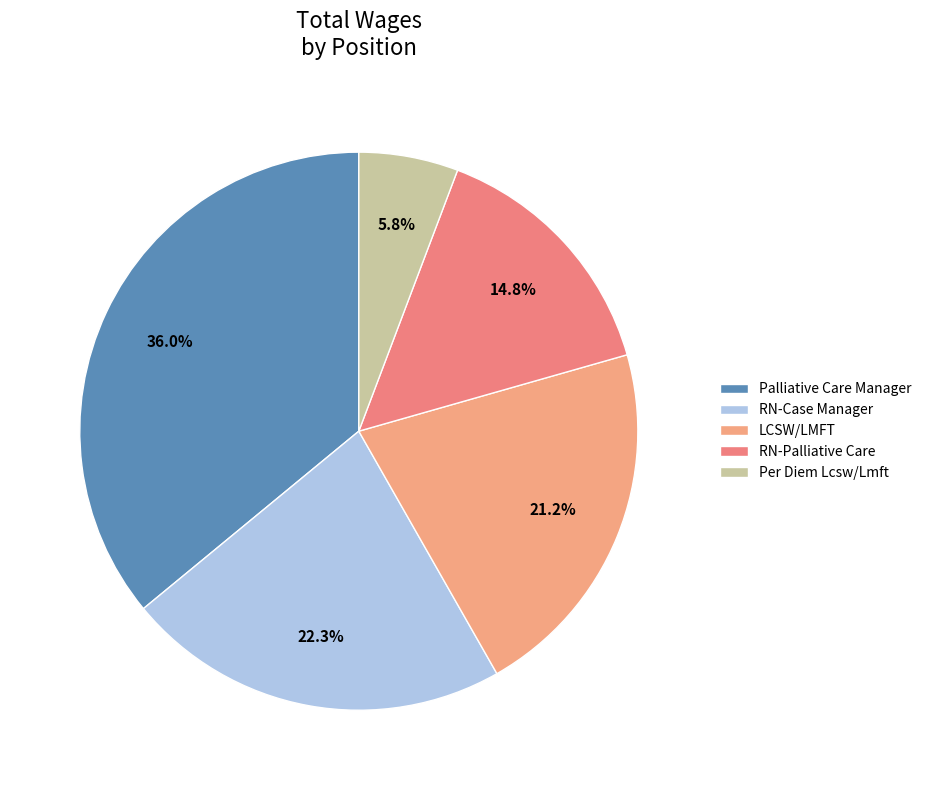

What is the change in value from LCSW/LMFT to RN-Palliative Care?

-23924